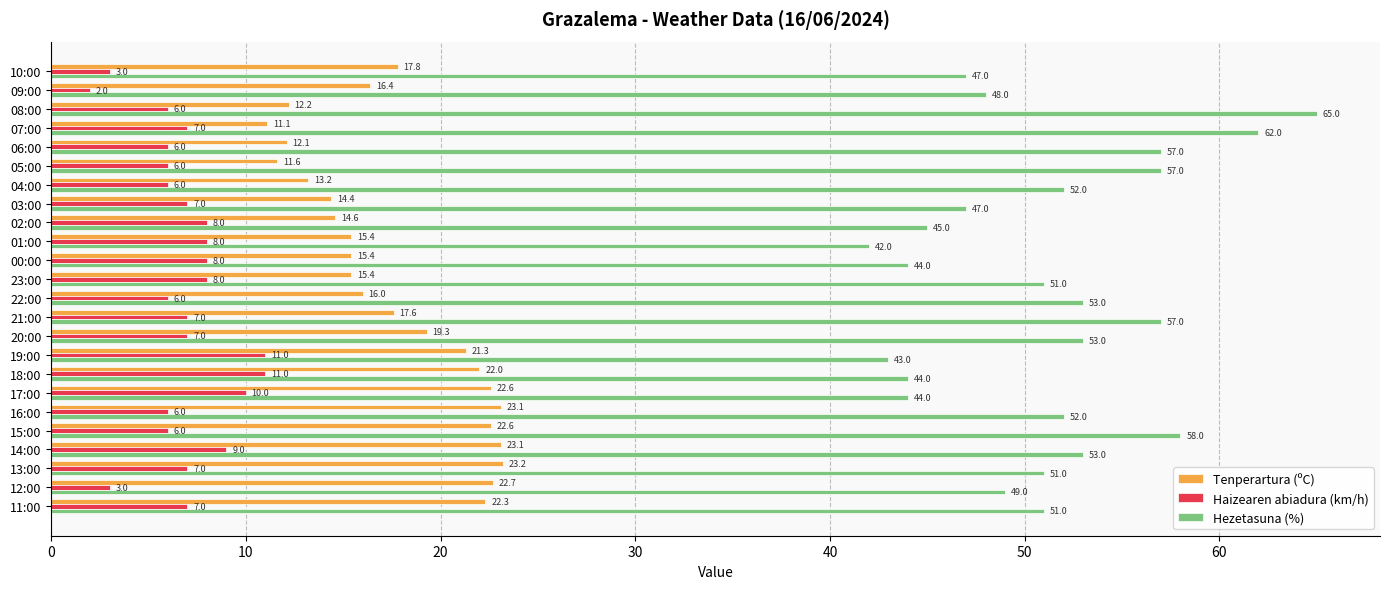

Which series has the largest total across all categories?

Hezetasuna (%)